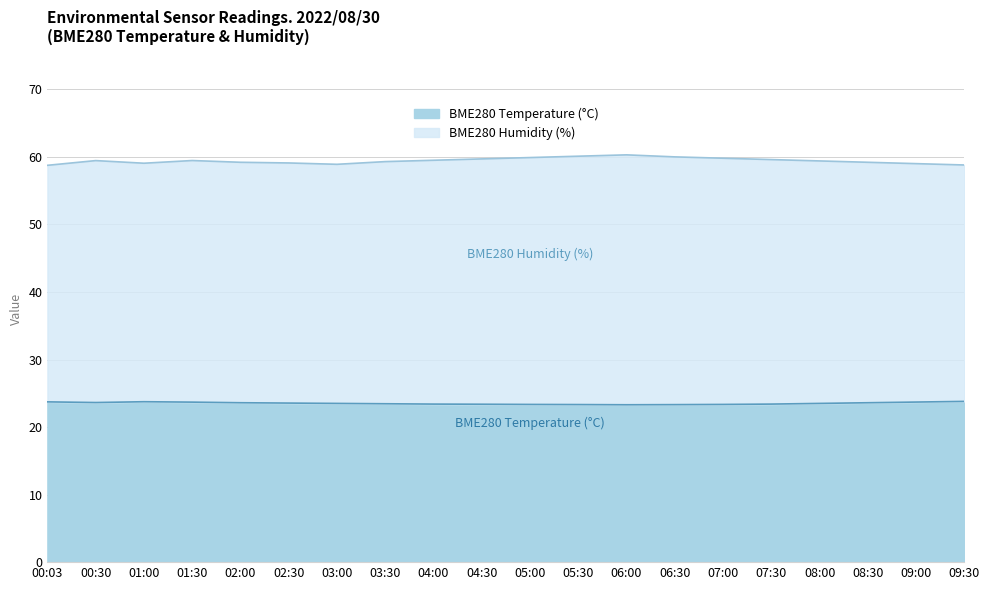

Reading left to right, transcribe all the data shown in this chart.

BME280_humidity: 00:03=58.8	00:30=59.5	01:00=59.1	01:30=59.5	02:00=59.2	02:30=59.1	03:00=58.9	03:30=59.3	04:00=59.5	04:30=59.7	05:00=59.9	05:30=60.1	06:00=60.3	06:30=60.0	07:00=59.8	07:30=59.6	08:00=59.4	08:30=59.2	09:00=59.0	09:30=58.8
BME280_temperature: 00:03=23.7	00:30=23.6	01:00=23.8	01:30=23.7	02:00=23.6	02:30=23.6	03:00=23.5	03:30=23.4	04:00=23.4	04:30=23.4	05:00=23.4	05:30=23.3	06:00=23.3	06:30=23.3	07:00=23.4	07:30=23.4	08:00=23.5	08:30=23.6	09:00=23.7	09:30=23.8